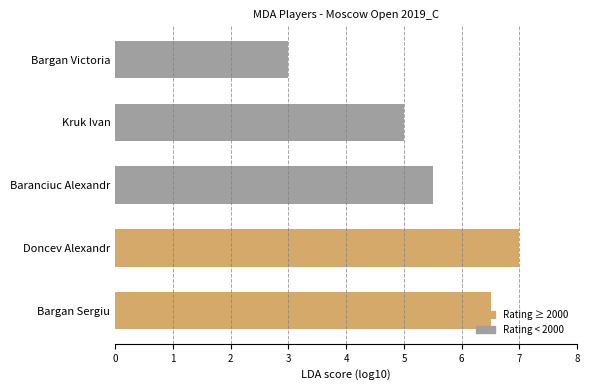

The value at Baranciuc Alexandr is 5.5. True or false?

True